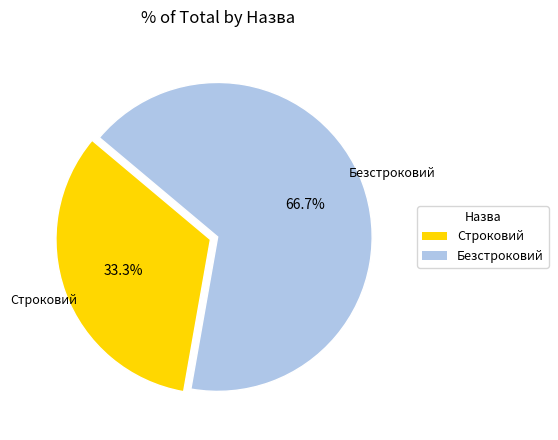

What percentage do Безстроковий and Строковий together represent?

100.0%